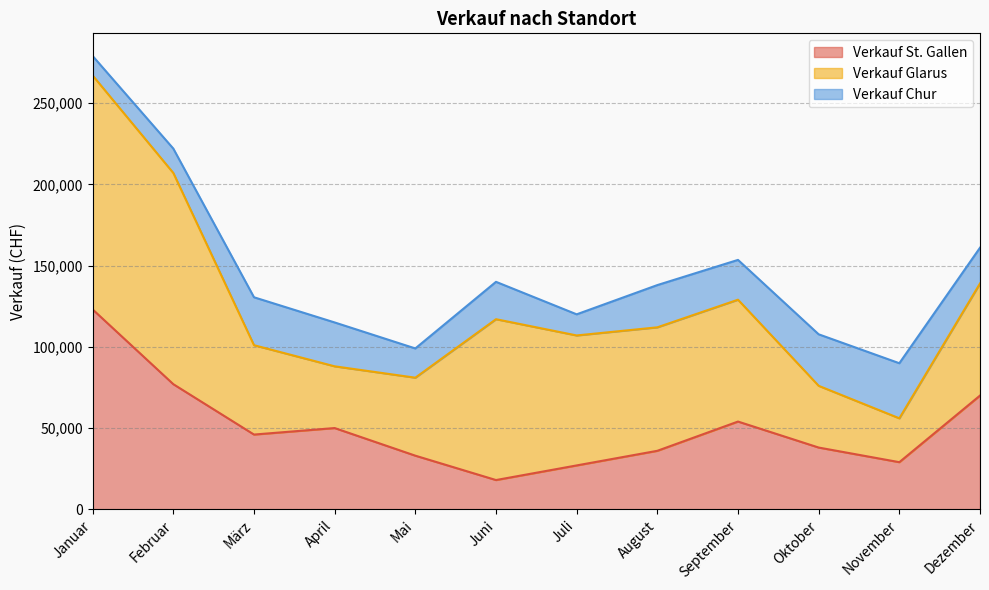

True or false: Verkauf Glarus and Verkauf St. Gallen cross at least once.

True